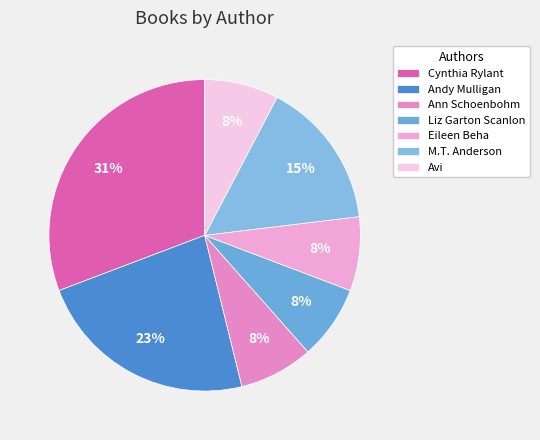

To the nearest percent, what is the average slice percentage?

14%